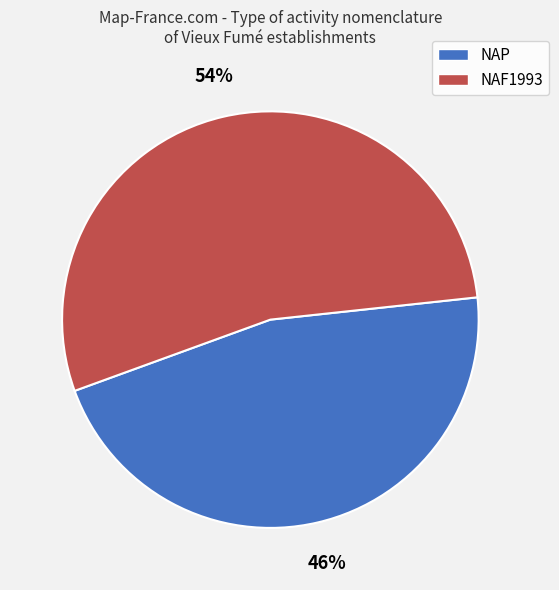

Which category has the smallest portion of the pie?

NAP